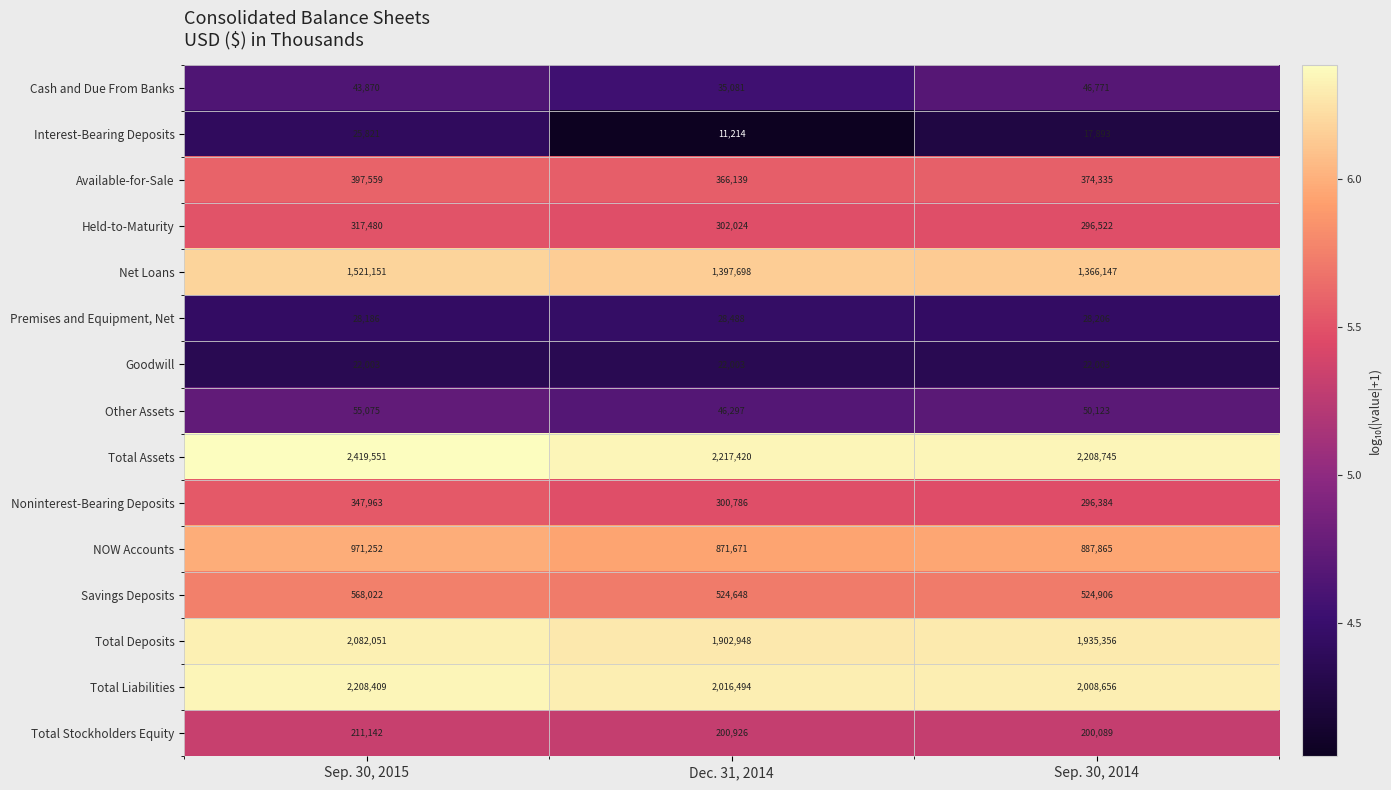

What is the total value across all series at Sep. 30, 2015?

11219535